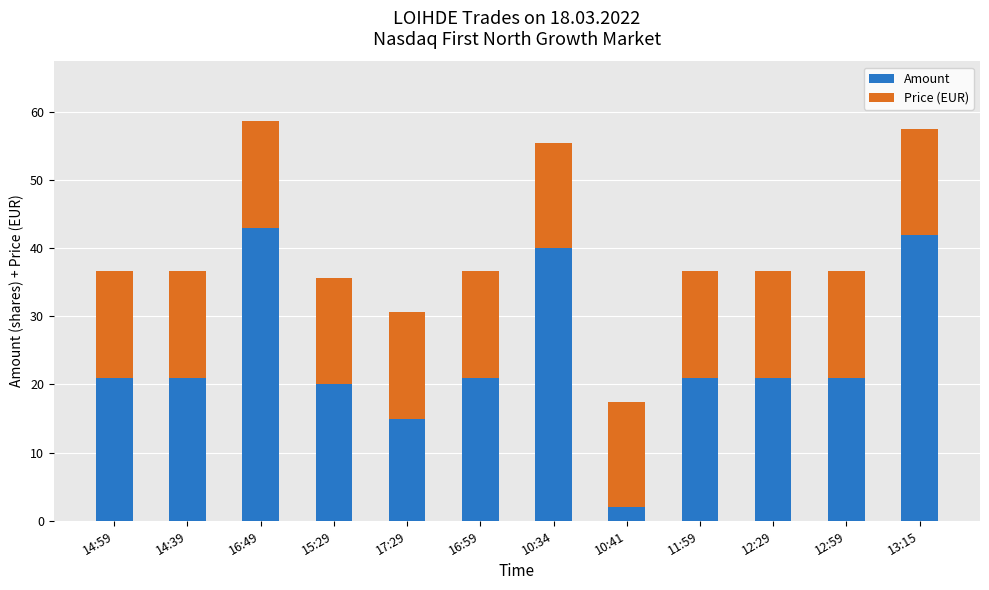

What is the sum of all Amount values?

288.0